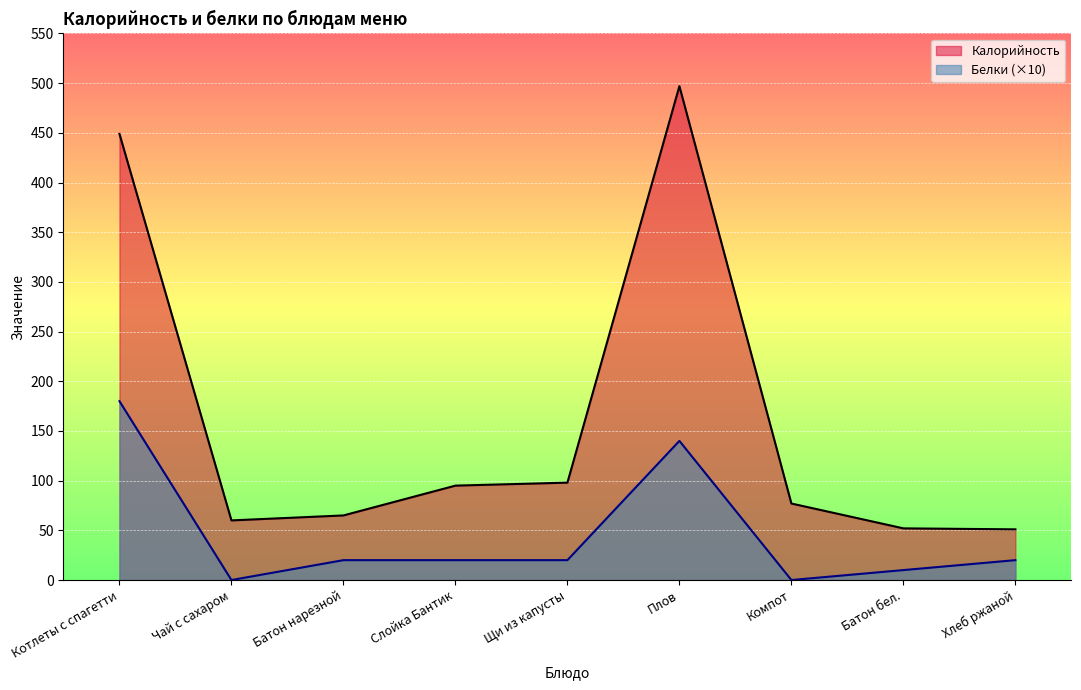

At how many categories does at least one series exceed 262?

2